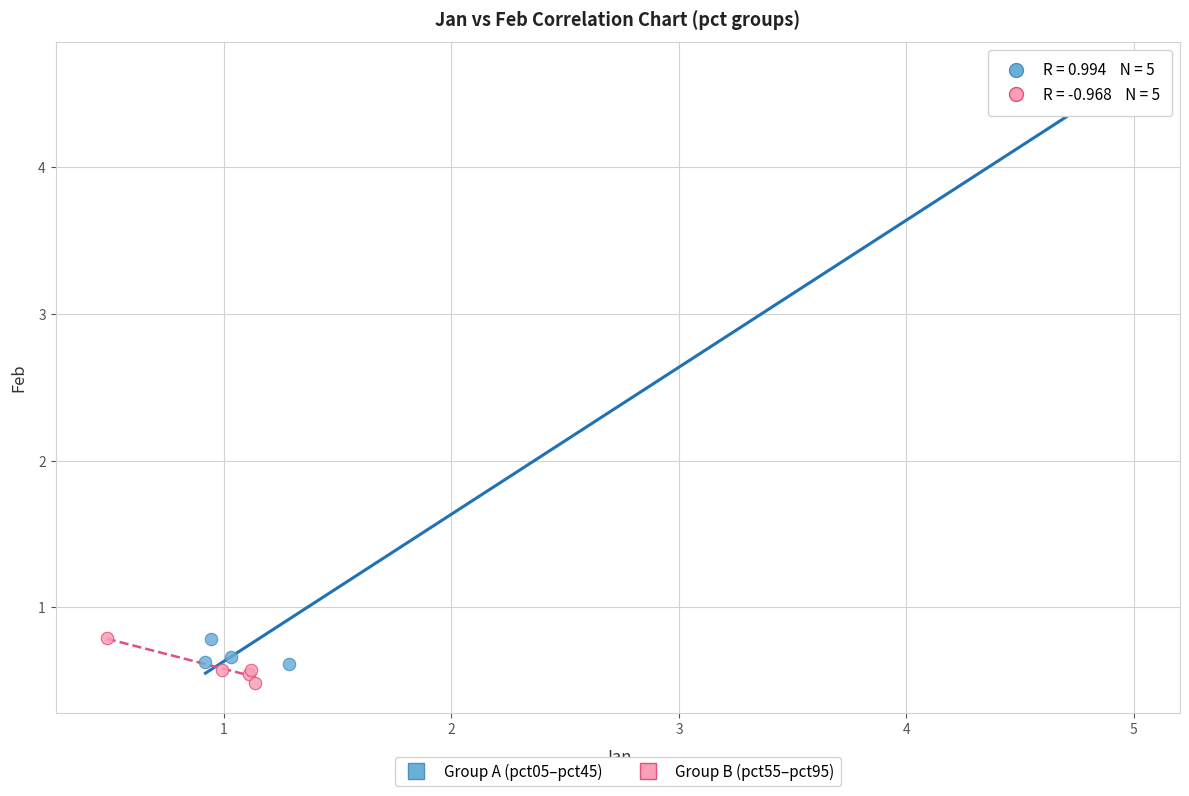

Which series contains the highest Y value?

Group A (pct05–pct45)